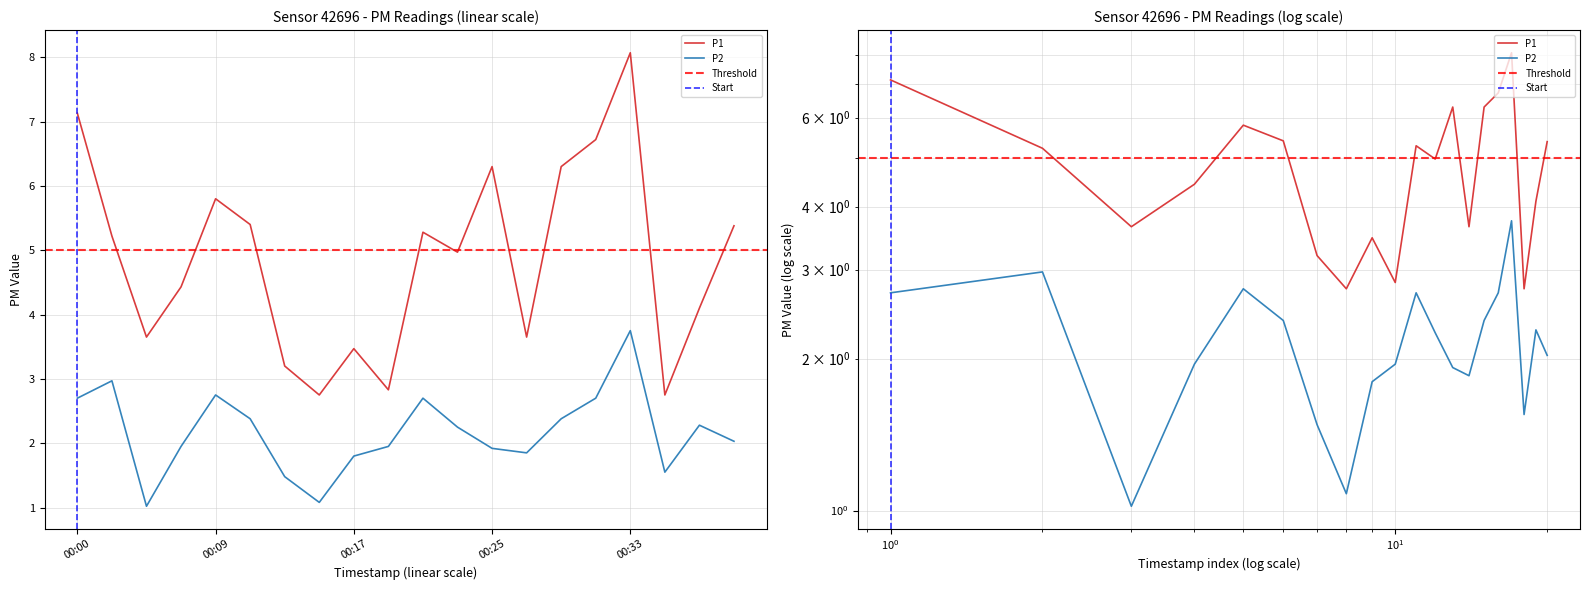

How many categories are shown in the chart?

20